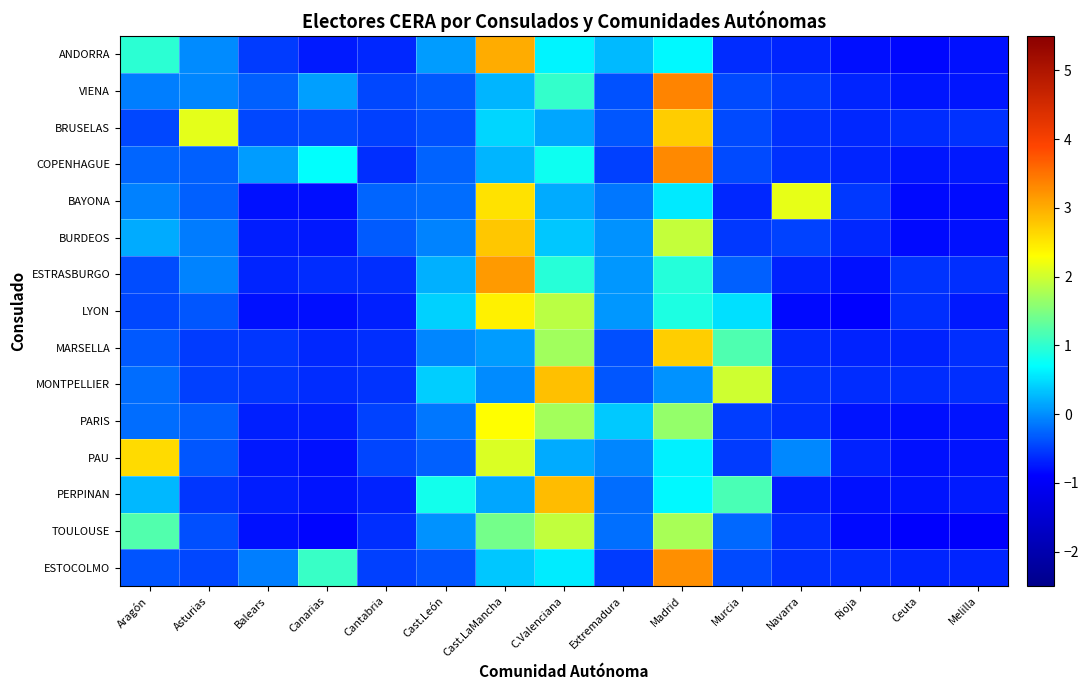

At which category does the chart reach its minimum across all series?

Melilla